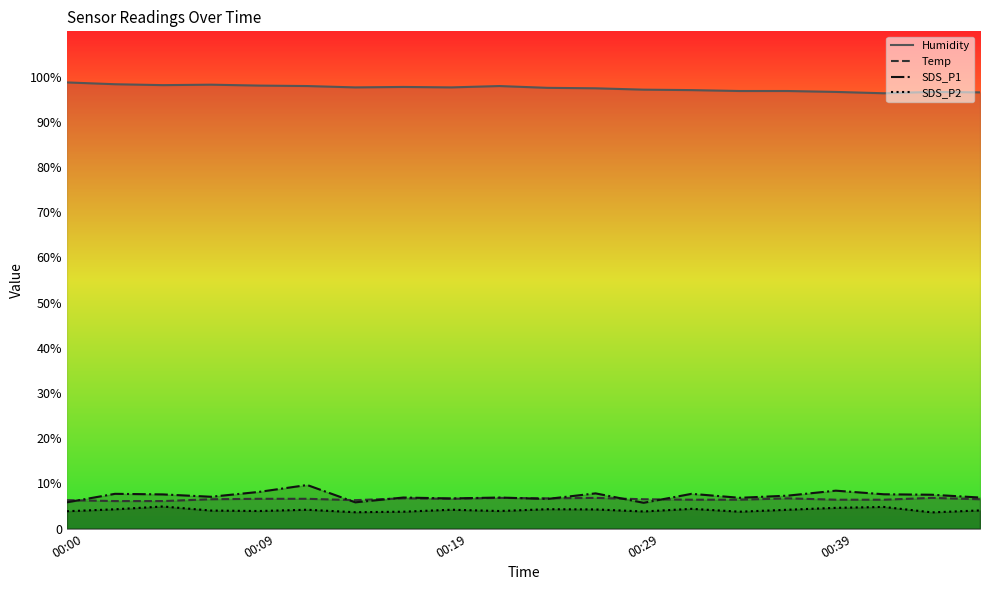

What is the smallest value displayed?

3.6